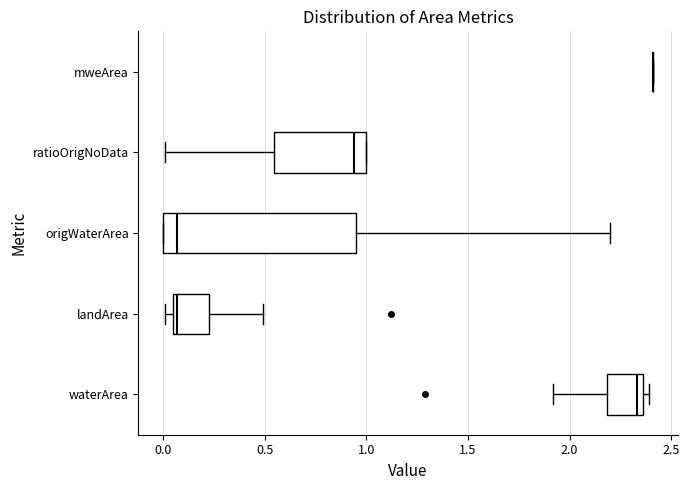

Reading bottom to top, transcribe this box plot: for each box, give where its median line is, the range the box spans, and where its two whiskers end, as read against the x-axis. The values are not printed on the chart, so give them approximately, as read against the axis.

waterArea: median 2.35 (just left of the box's right edge), box 2.20 to 2.35, whiskers 1.90 to 2.40
landArea: median 0.05 (just right of the box's left edge), box 0.05 to 0.25, whiskers 0.00 to 0.50
origWaterArea: median 0.05, box 0.00 to 0.95, whiskers 0.00 to 2.20
ratioOrigNoData: median 0.95, box 0.55 to 1.00, whiskers 0.00 to 1.00
mweArea: box collapsed to a line at 2.40, whiskers 2.40 to 2.40